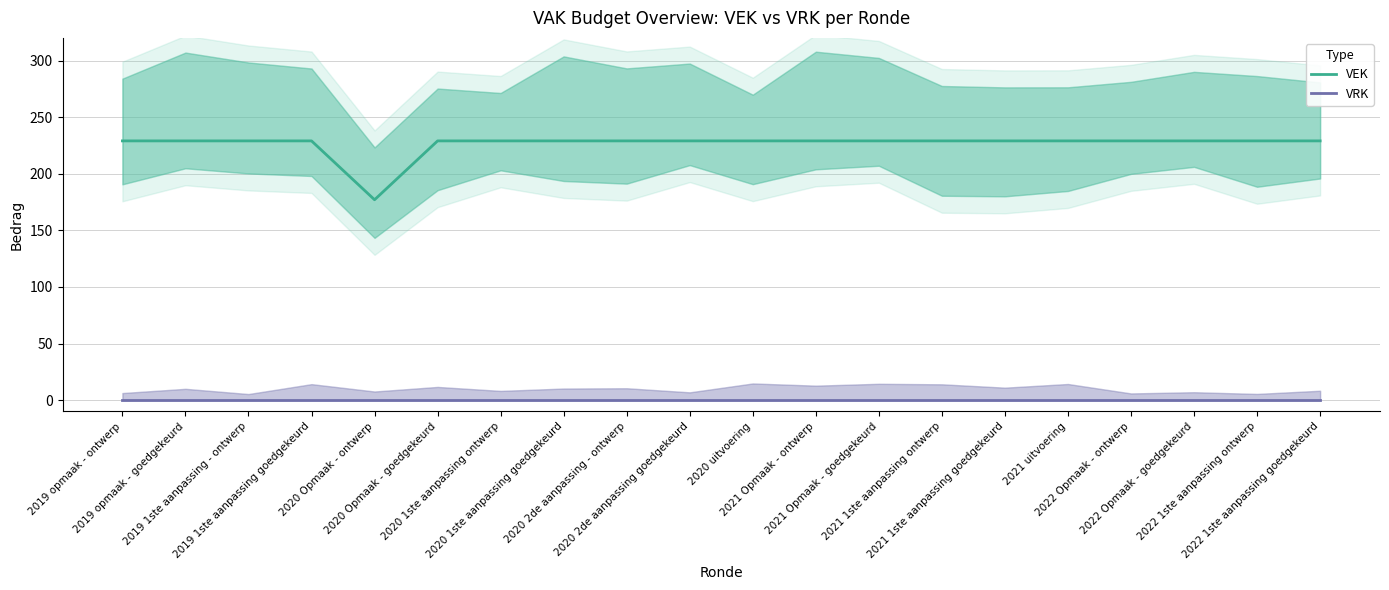

True or false: VEK has more than 2 points higher than both neighbors.

False